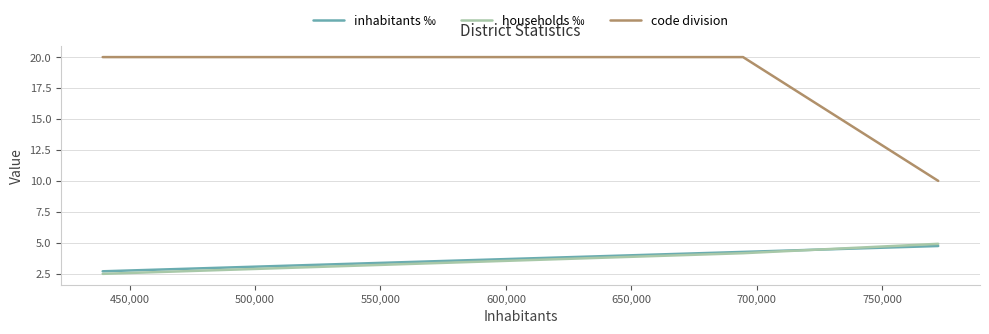

Rank the series by their maximum value, from lowest to highest.

inhabitants ‰, households ‰, code division